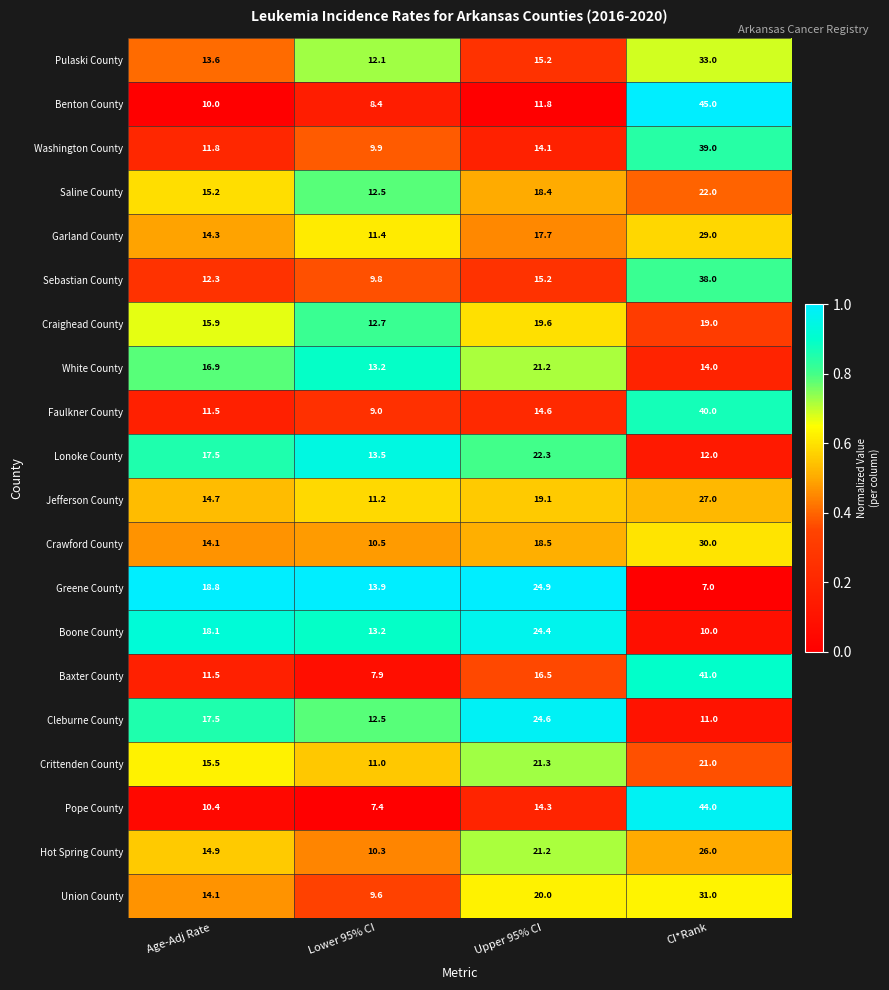

List the labels in order of Baxter County value, largest first.

CI*Rank, Upper 95% CI, Age-Adj Rate, Lower 95% CI